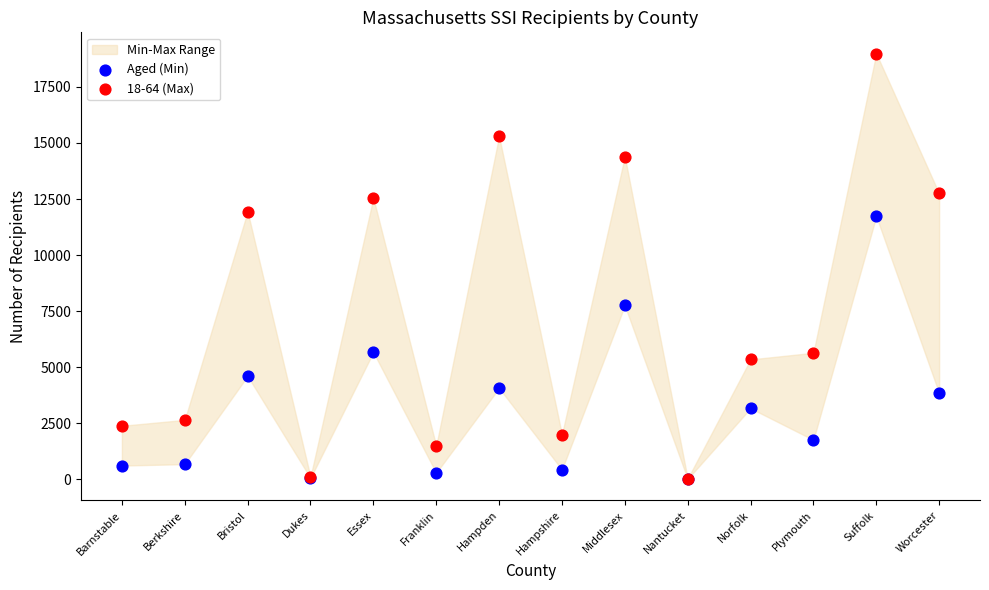

Across all series, what Y value is closest to 9497?

7748